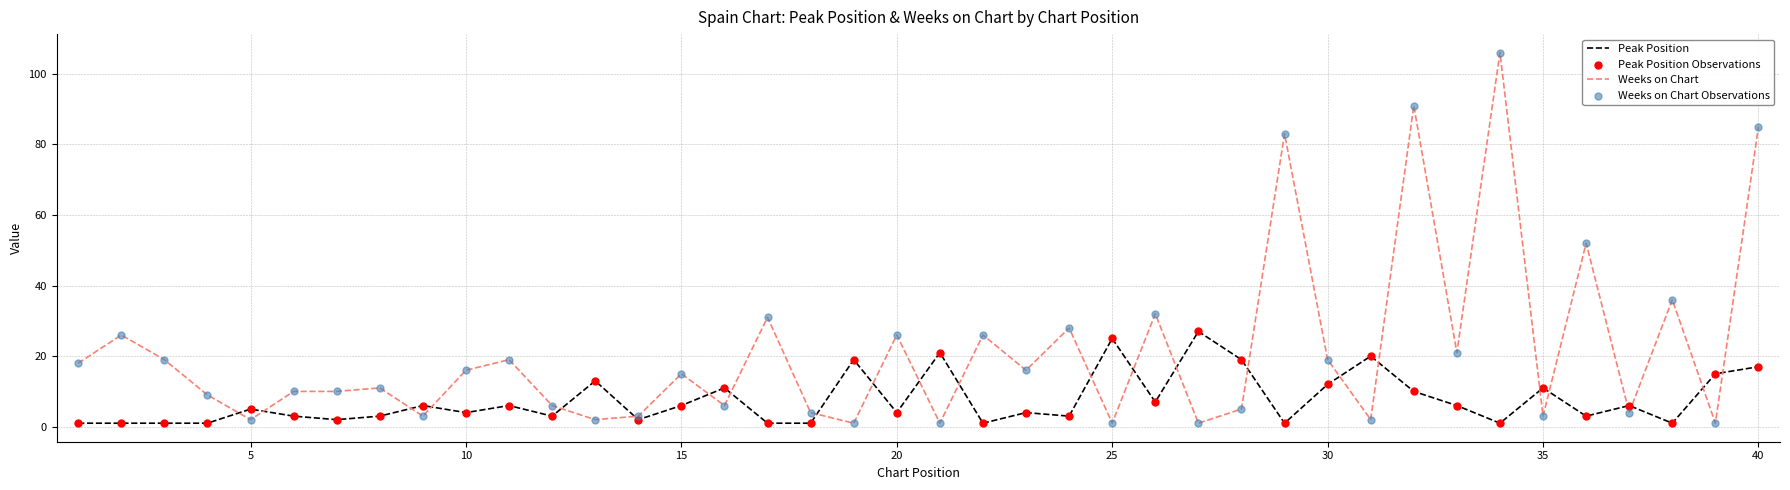

Which series has the largest total across all categories?

Weeks on Chart